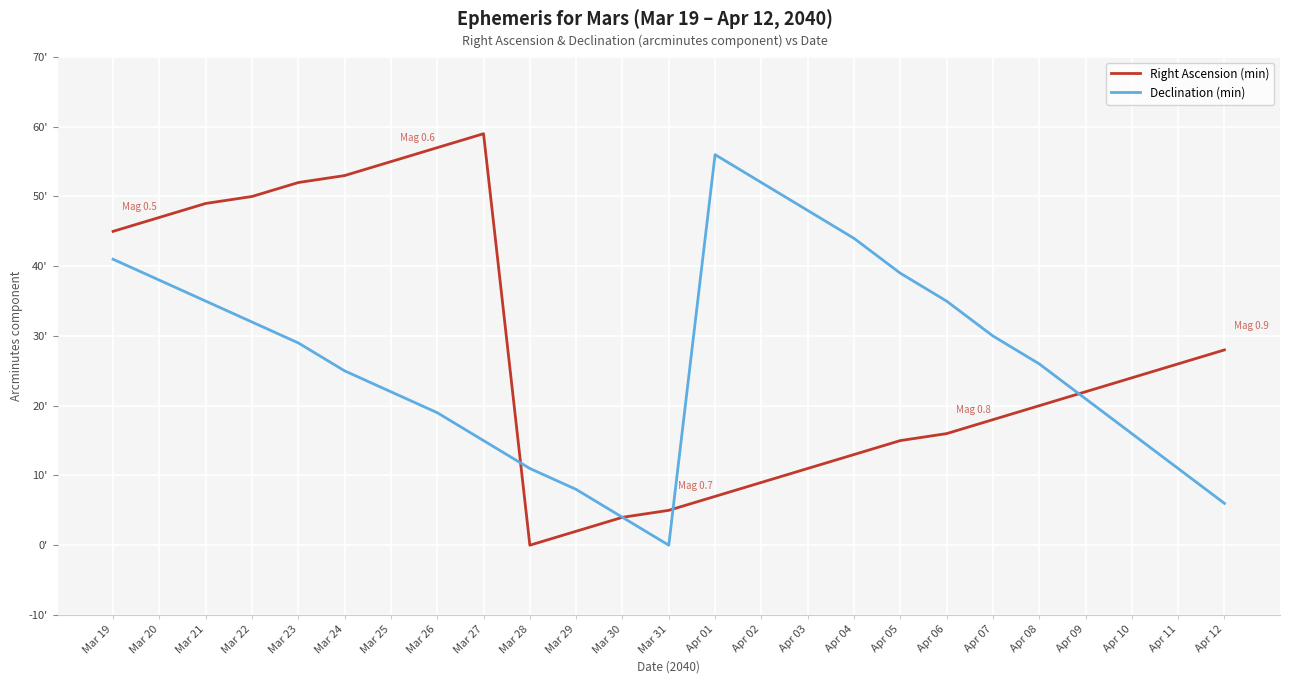

Where is Declination (min) nearest to the value 28?

Mar 23